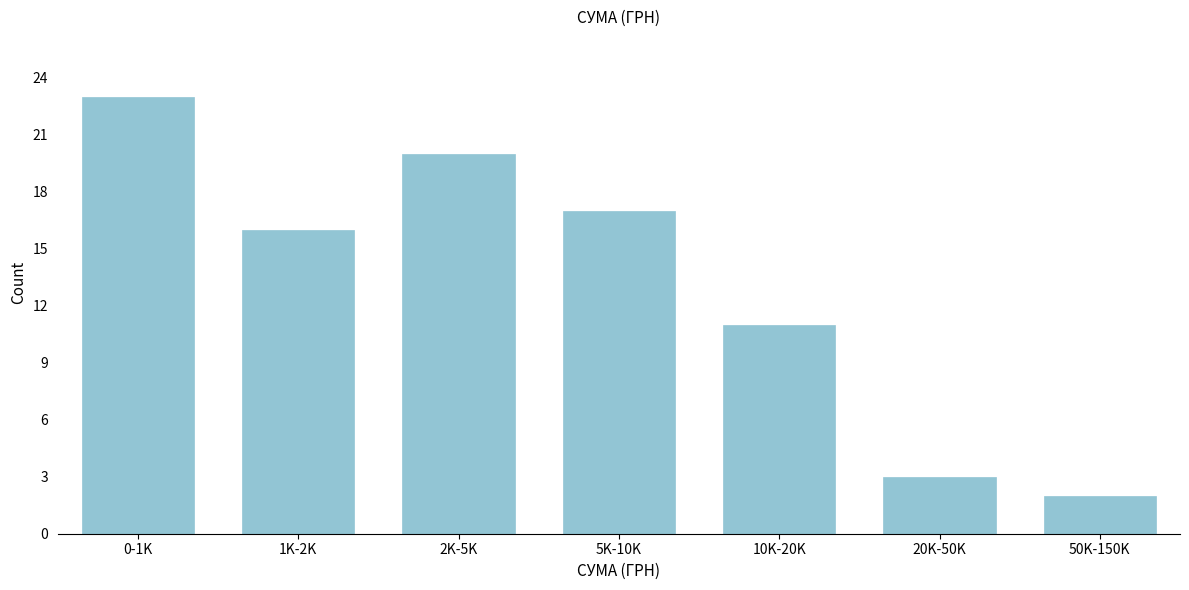

Reading left to right, transcribe all the data shown in this chart.

23	16	20	17	11	3	2